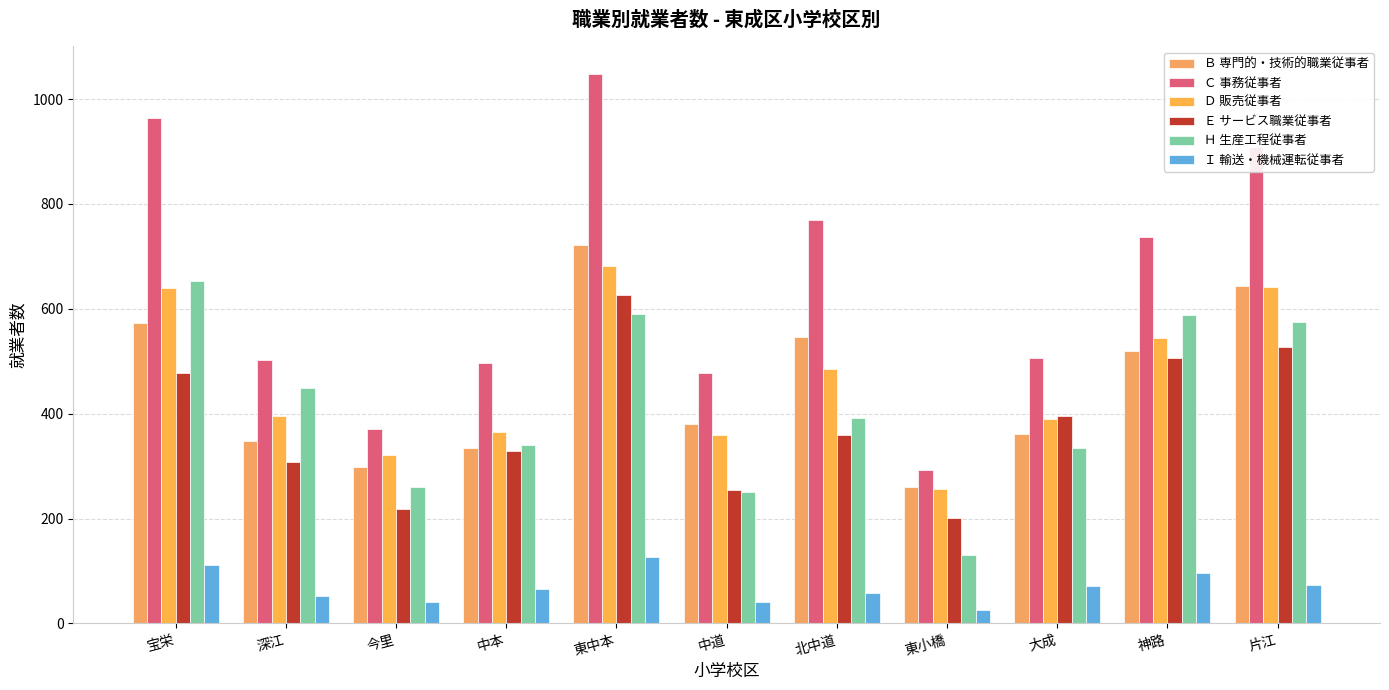

List the series in order of their peak value, highest first.

Ｃ 事務従事者, Ｂ 専門的・技術的職業従事者, Ｄ 販売従事者, Ｈ 生産工程従事者, Ｅ サービス職業従事者, Ｉ 輸送・機械運転従事者